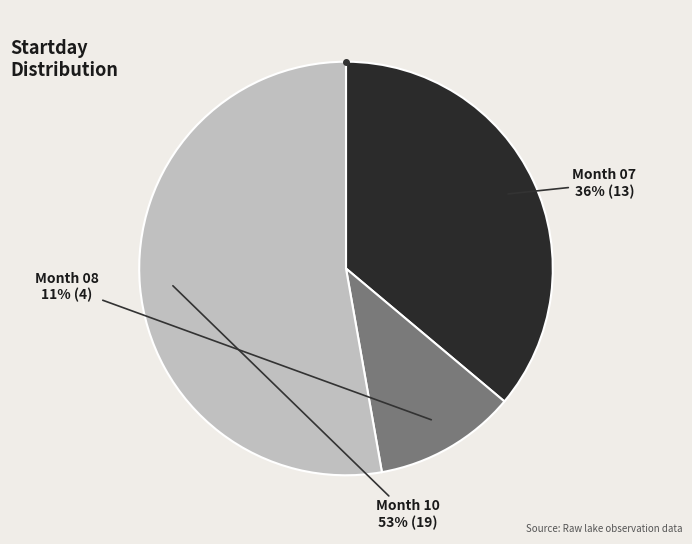

Is there a majority slice in this chart?

Yes